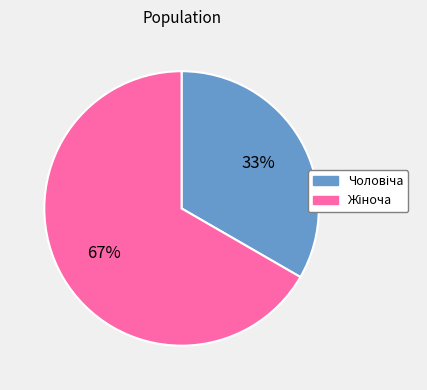

Is there a majority slice in this chart?

Yes